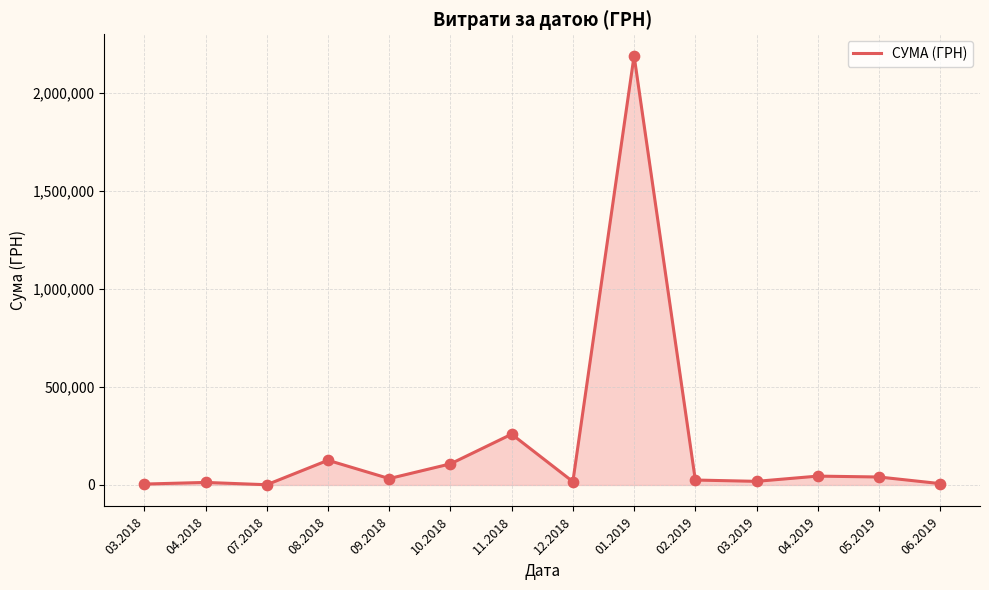

Approximately how many times larger is the value at 05.2019 compared to 08.2018?

0.3